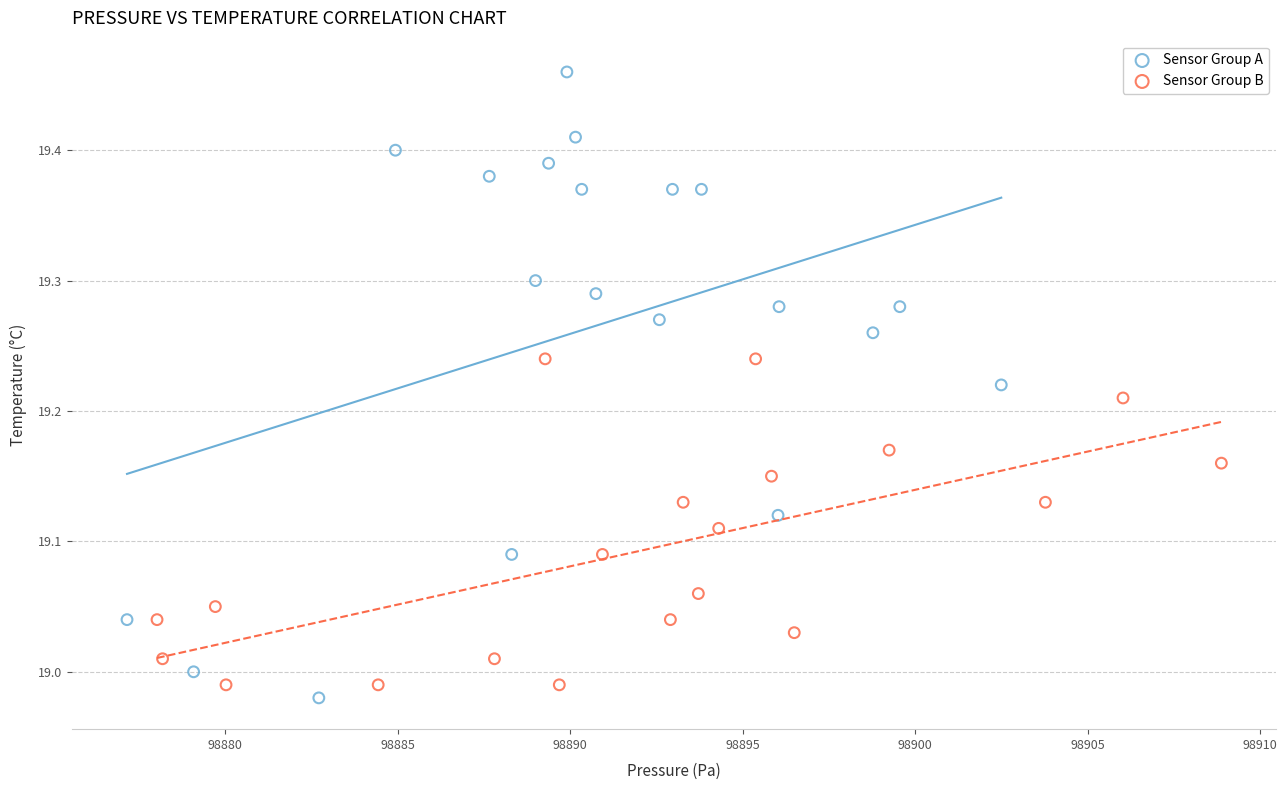

Which series reaches the maximum Y coordinate?

Sensor Group A